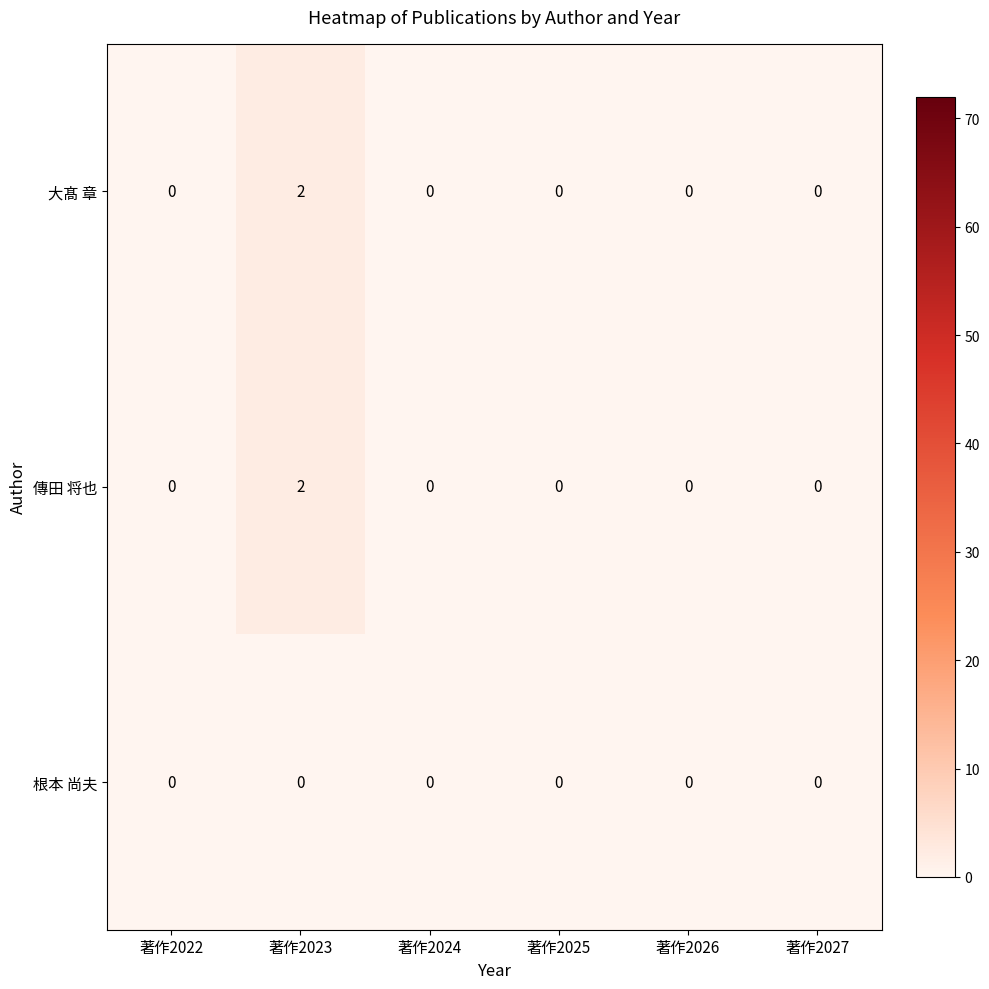

Is it true that 傳田 将也 equals 1 at 著作2023?

False